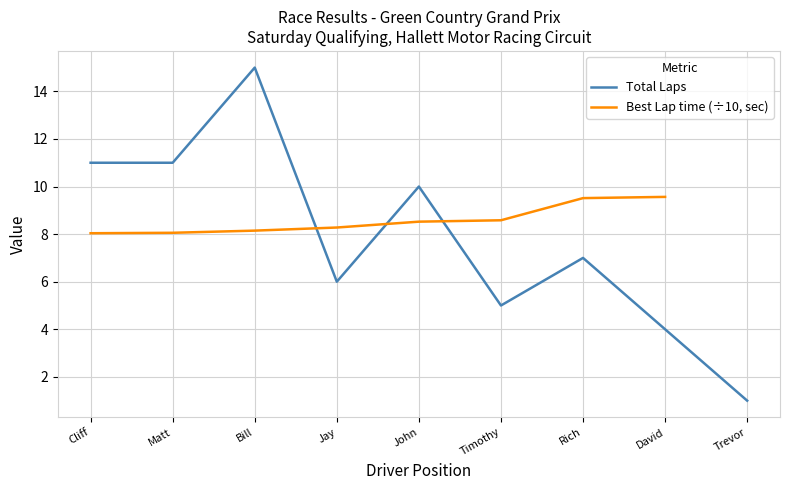

How many values in the Total Laps series are below 7?

4